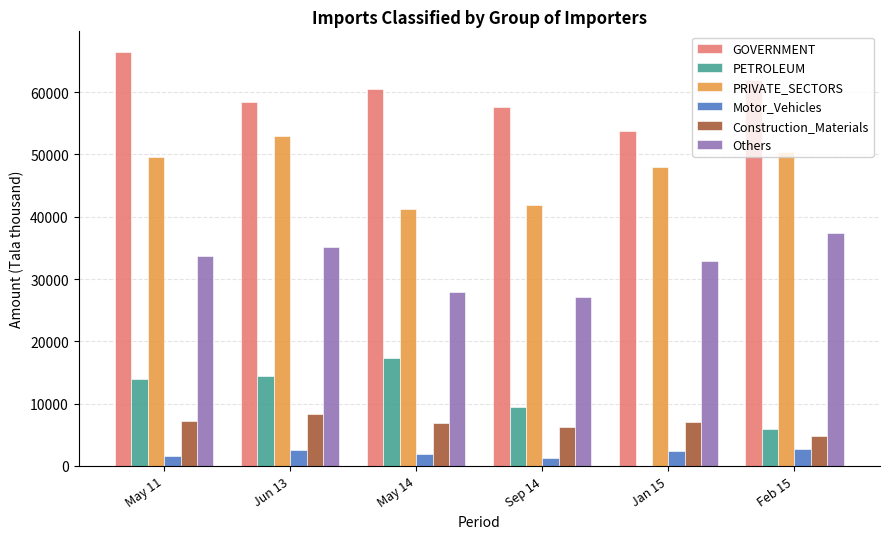

Read the Construction_Materials value at Jun 13.

8371.6